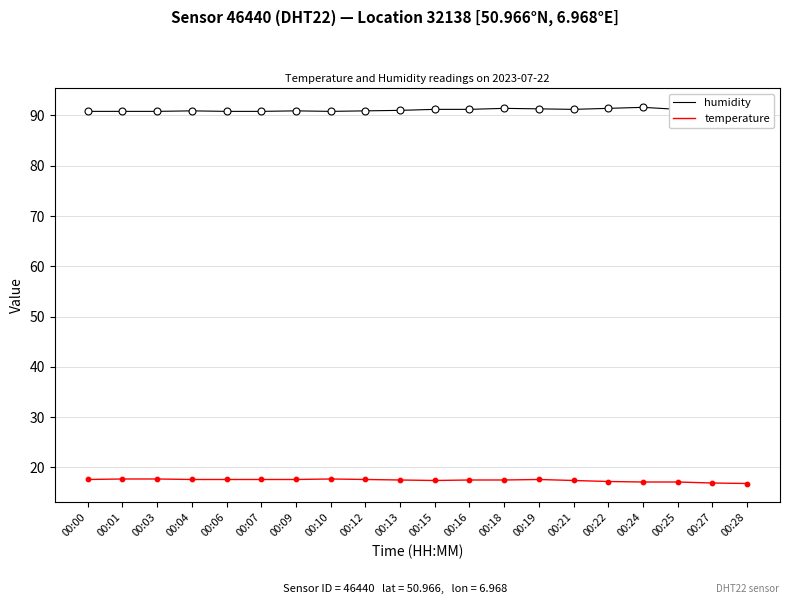

Which series contains the highest Y value?

humidity